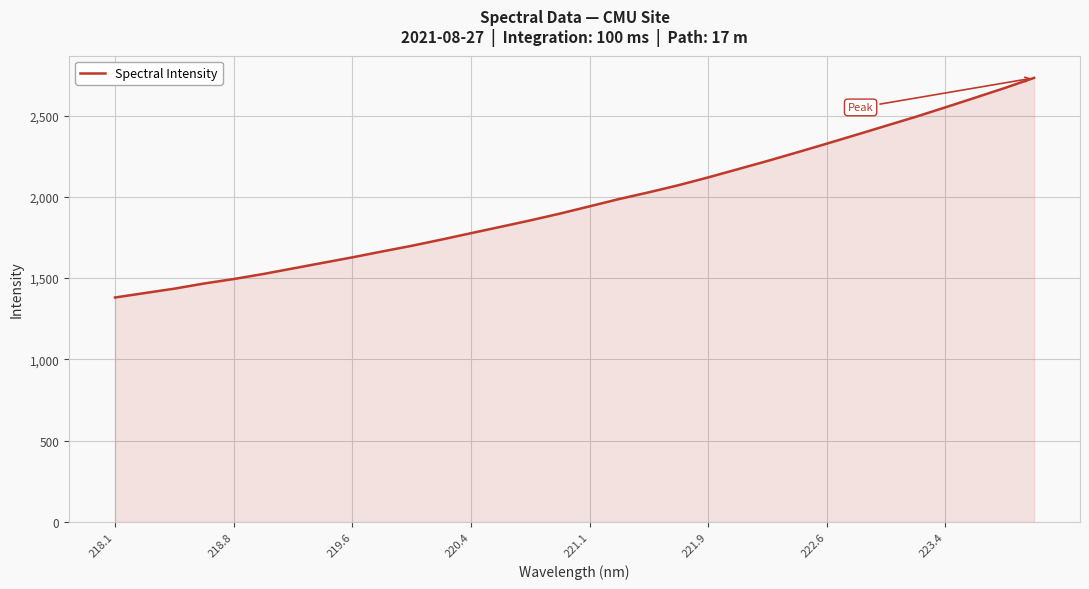

What is the average value?

1967.0